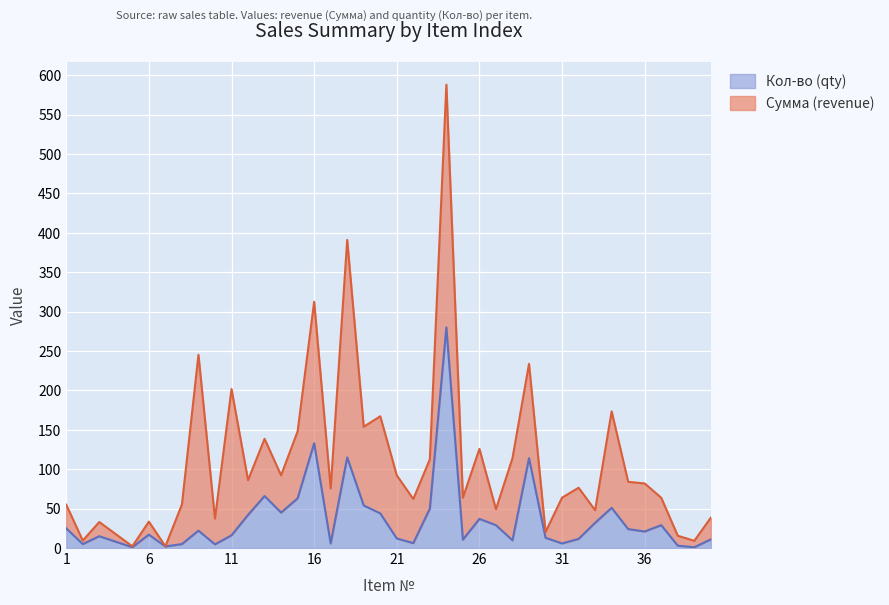

Which label corresponds to the smallest value in the chart?

39